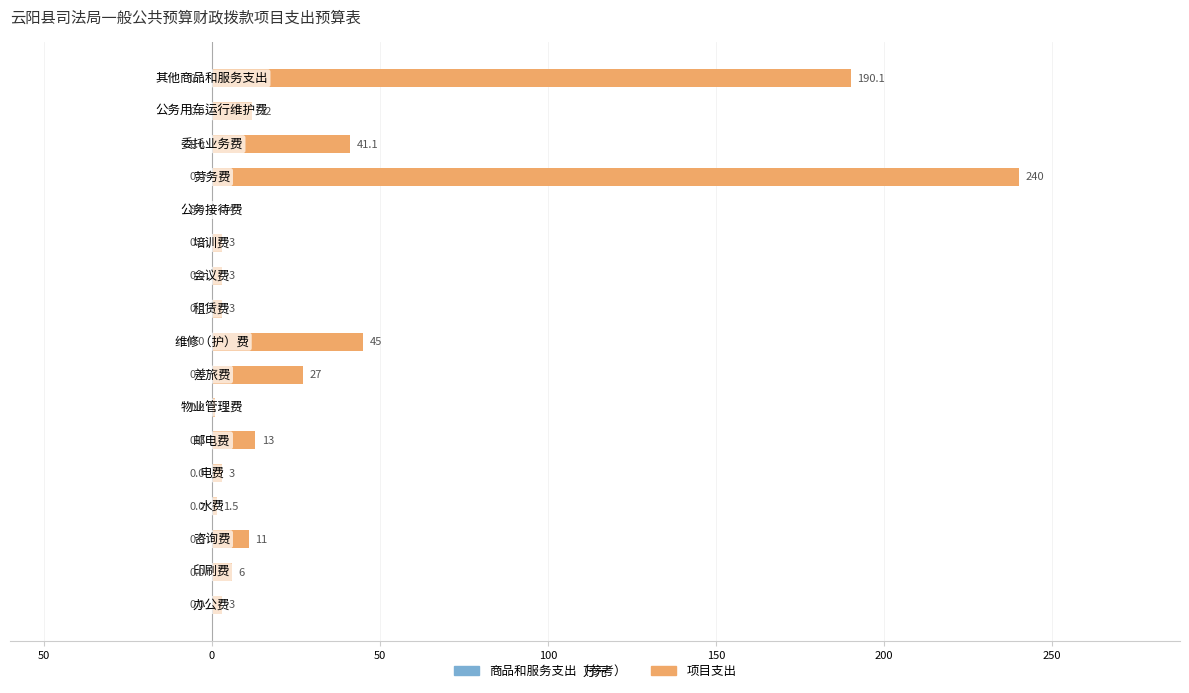

What is the maximum value shown in the chart?

240.0